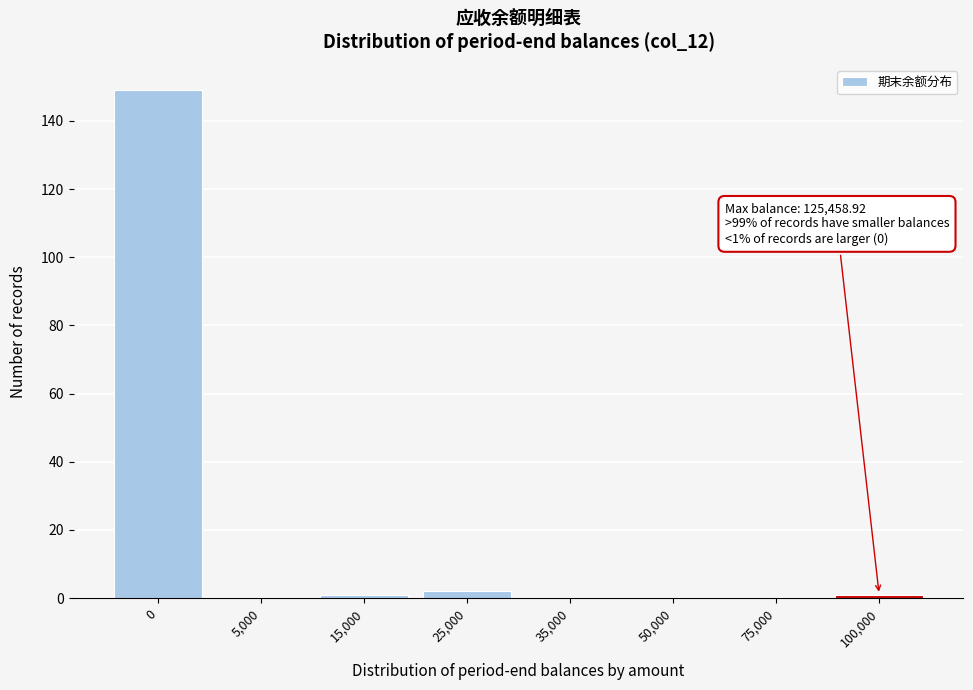

Reading left to right, what are all the values shown in this chart?

0=149	5,000=0	15,000=1	25,000=2	35,000=0	50,000=0	75,000=0	100,000=1